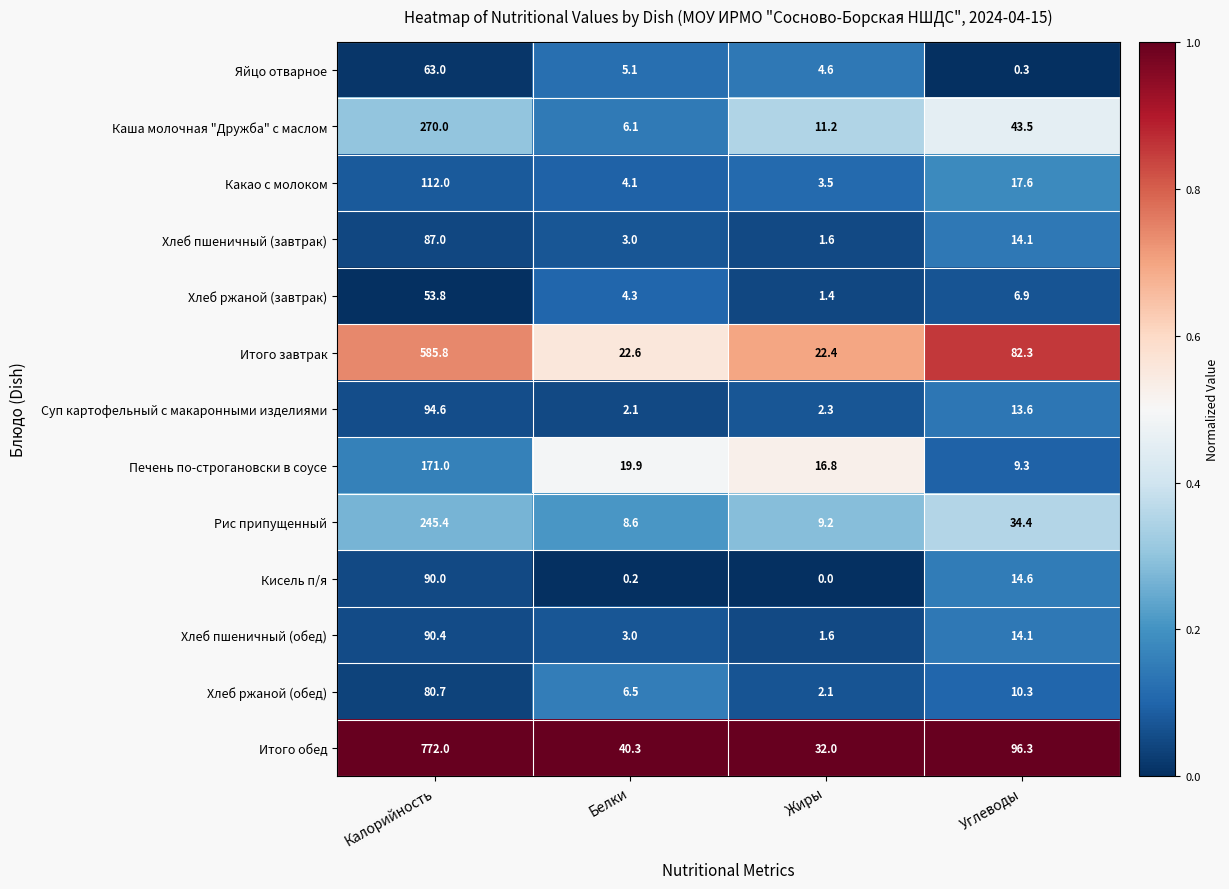

Where is Какао с молоком nearest to the value 57?

Углеводы